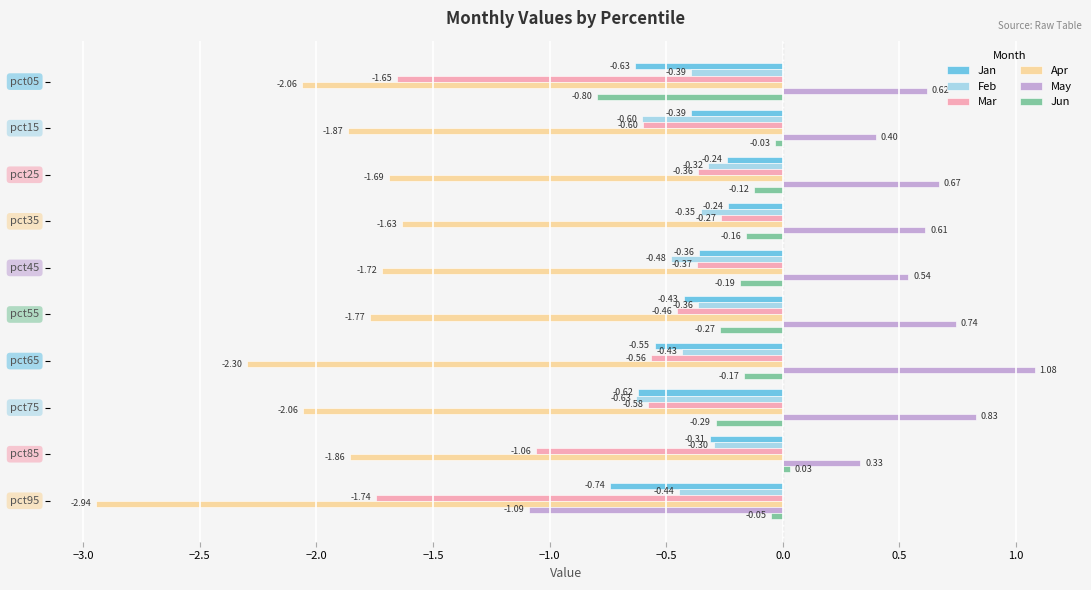

What is the average value of the Mar series?

-0.8